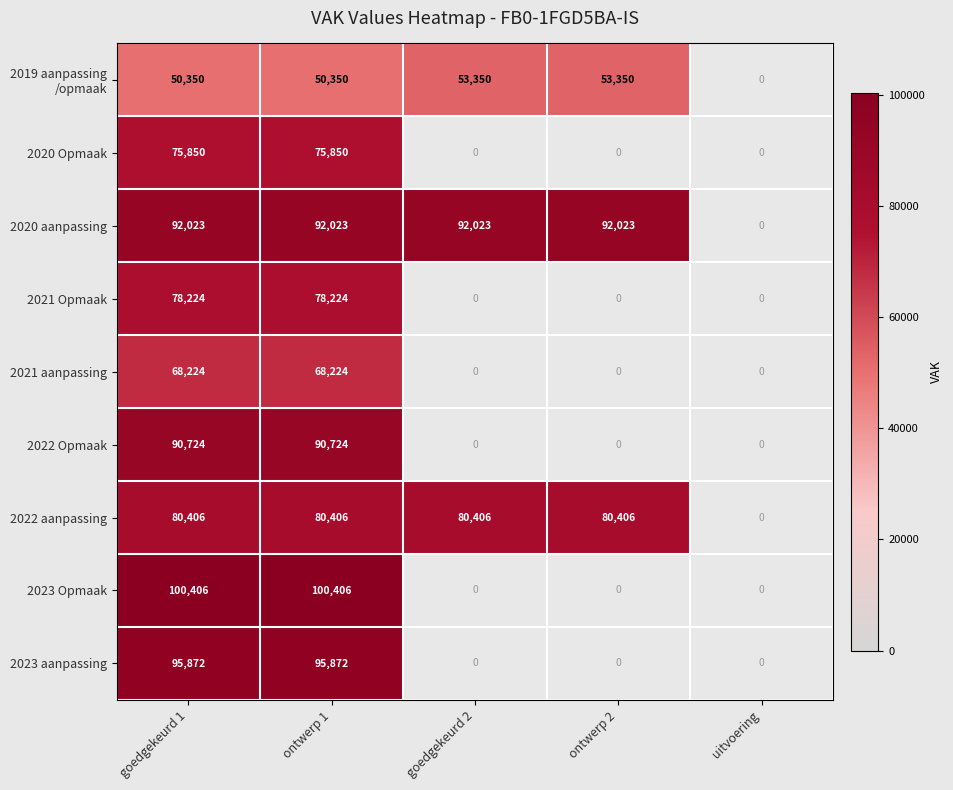

What is the smallest value displayed?

50350.0